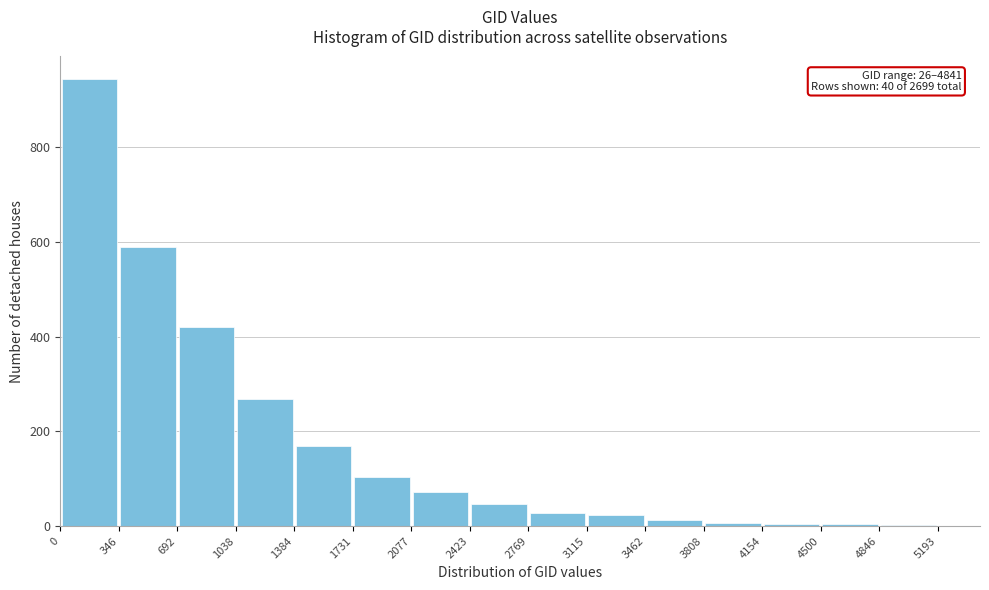

Which range on the x-axis has the tallest bar?

0 to 346